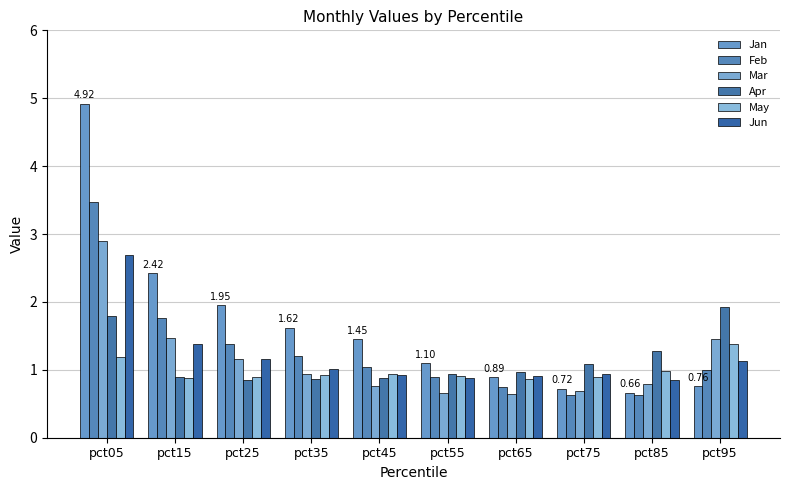

What is the difference between the maximum and minimum values in the Apr series?

1.1